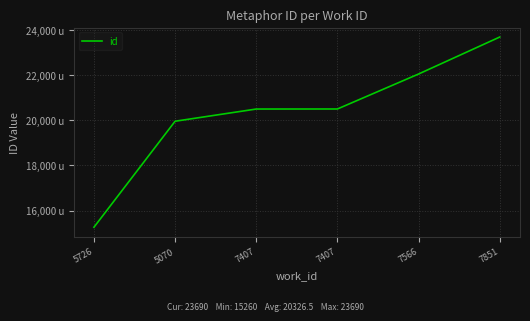

Reading left to right, list all the values displayed in this chart.

15260	19958	20499	20501	22051	23690